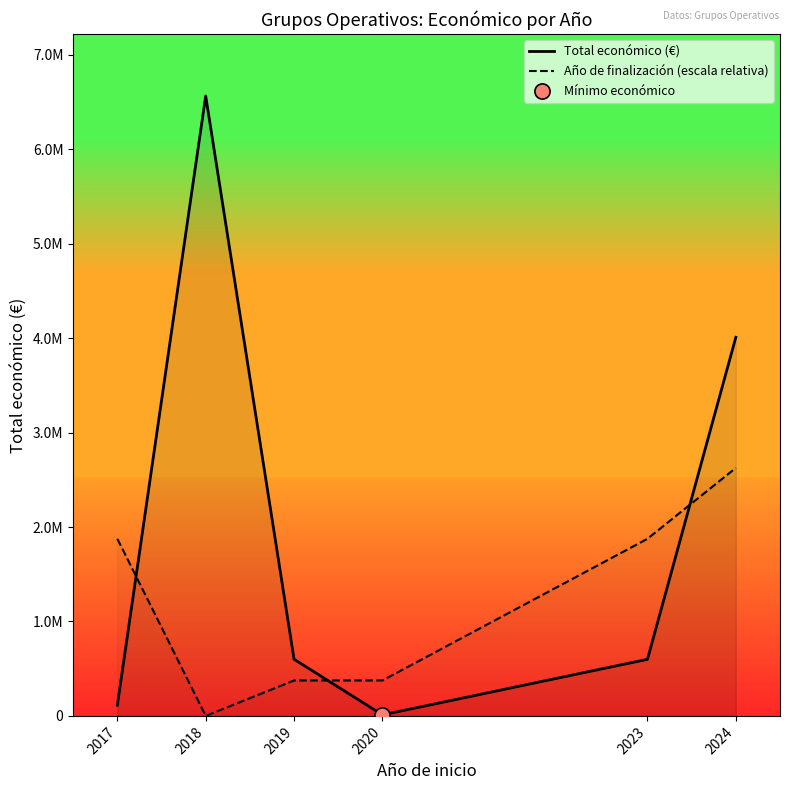

Which series has the largest total across all categories?

Total económico (€)